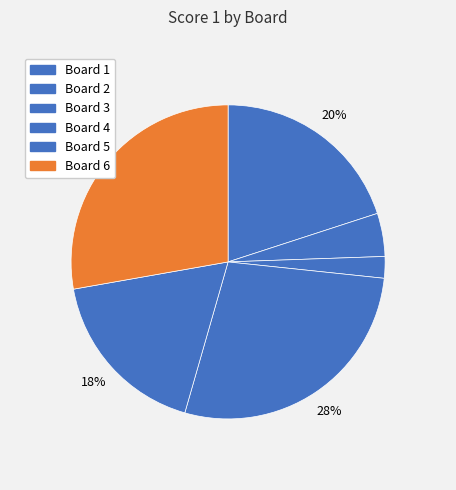

Which category has the smallest portion of the pie?

Board 3